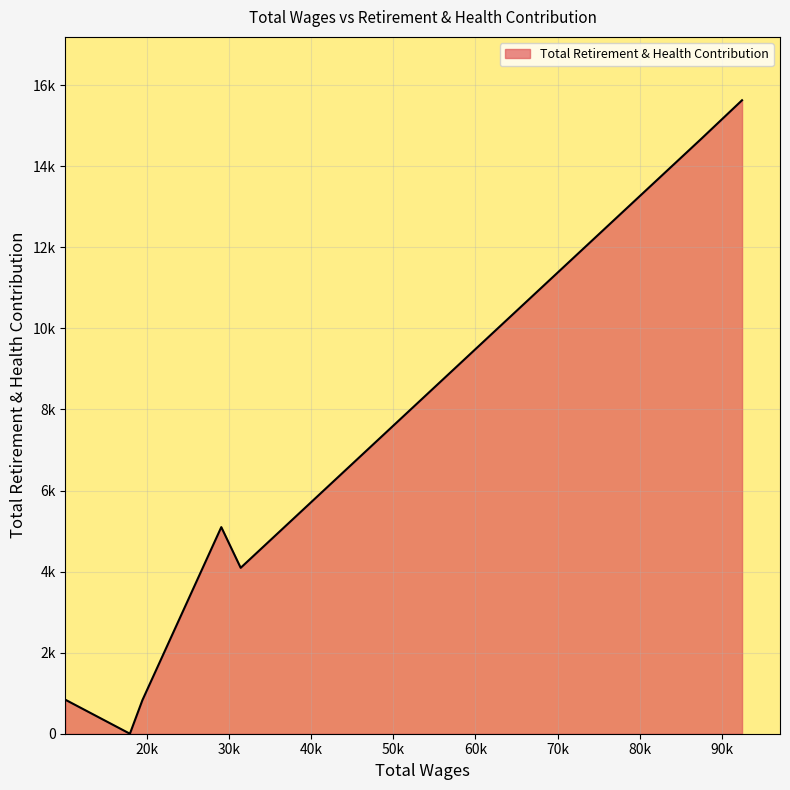

Reading right to left, list all the values displayed in this chart.

10051.0=838	17906.0=0	19425.0=826	29038.0=5097	31399.0=4093	87514.0=14679	92466.0=15628